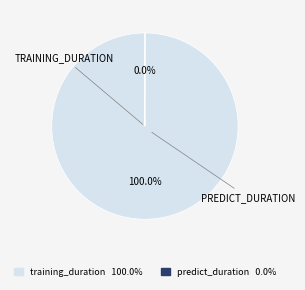

Which slice represents more than half of the pie?

training_duration